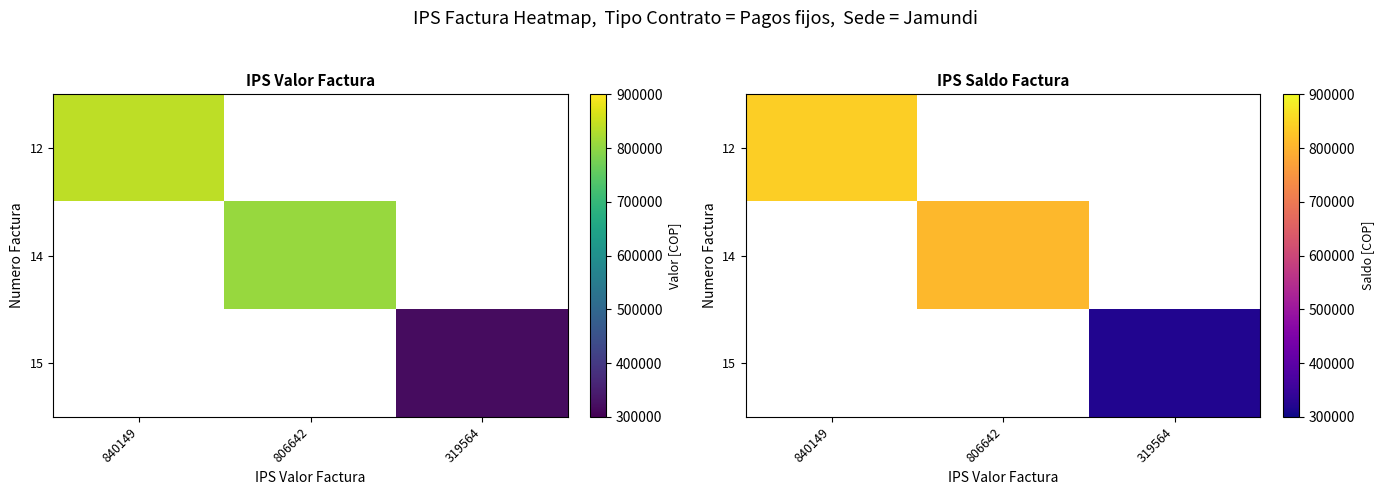

Rank the series by their average value, from highest to lowest.

12, 14, 15